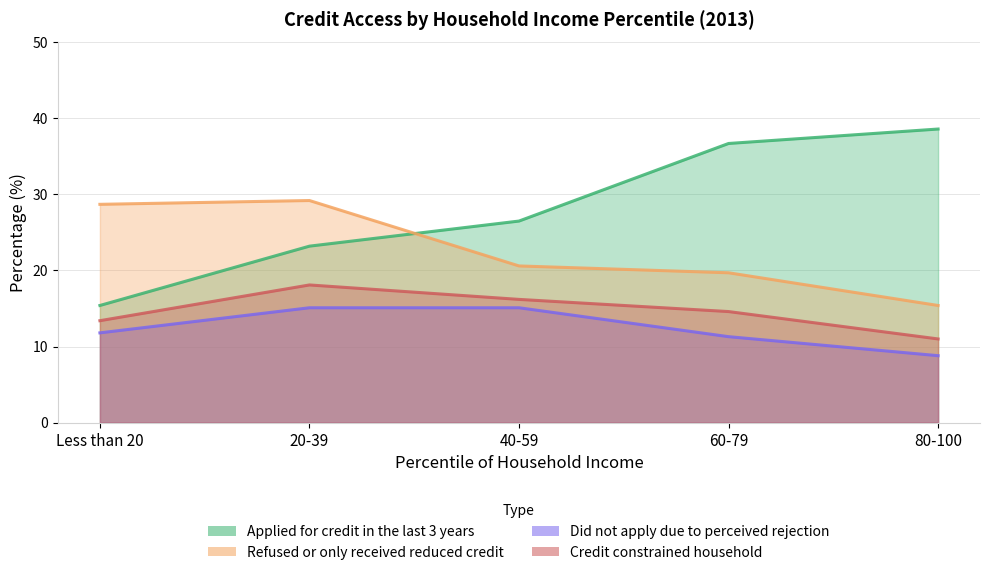

What position from the left is 20-39?

2